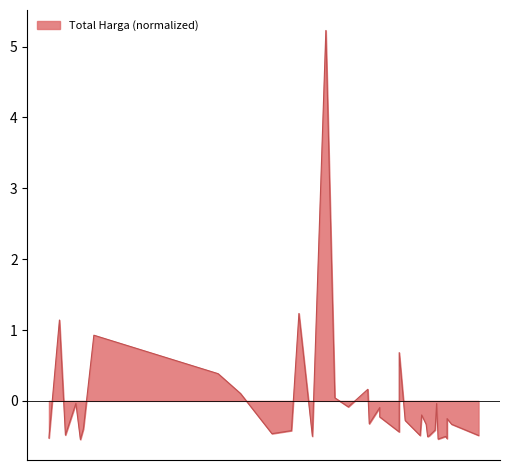

Does the chart display data point markers on the line(s)?

No